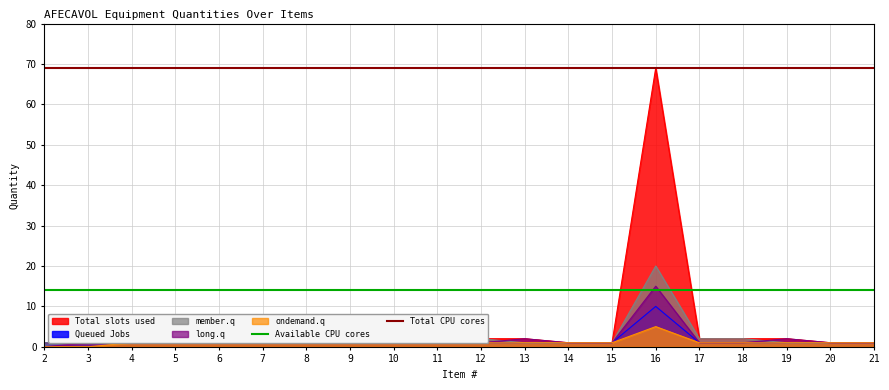

What is the maximum value for Total slots used?

69